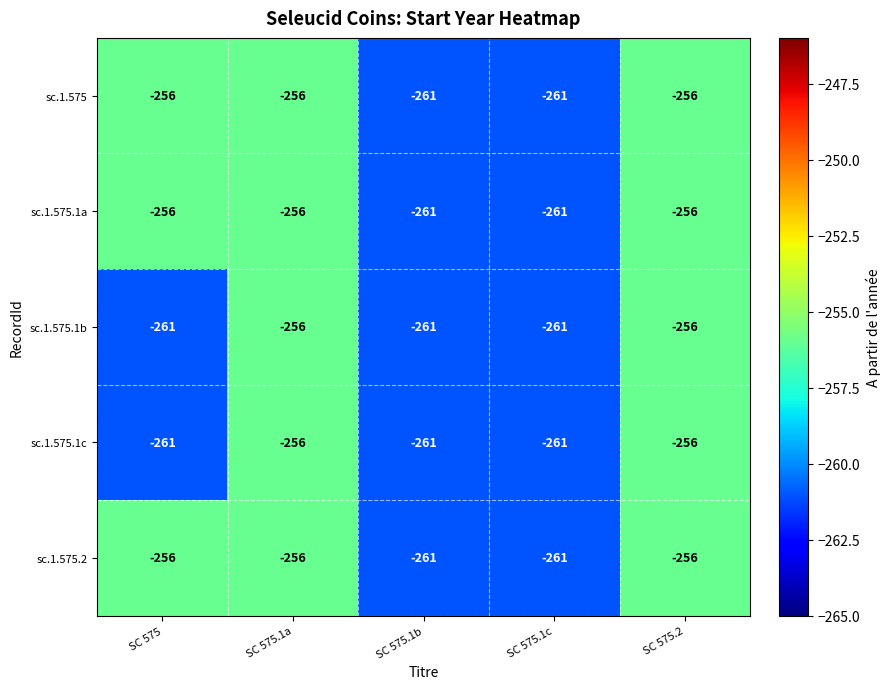

What is the average value of the sc.1.575.1c series?

-259